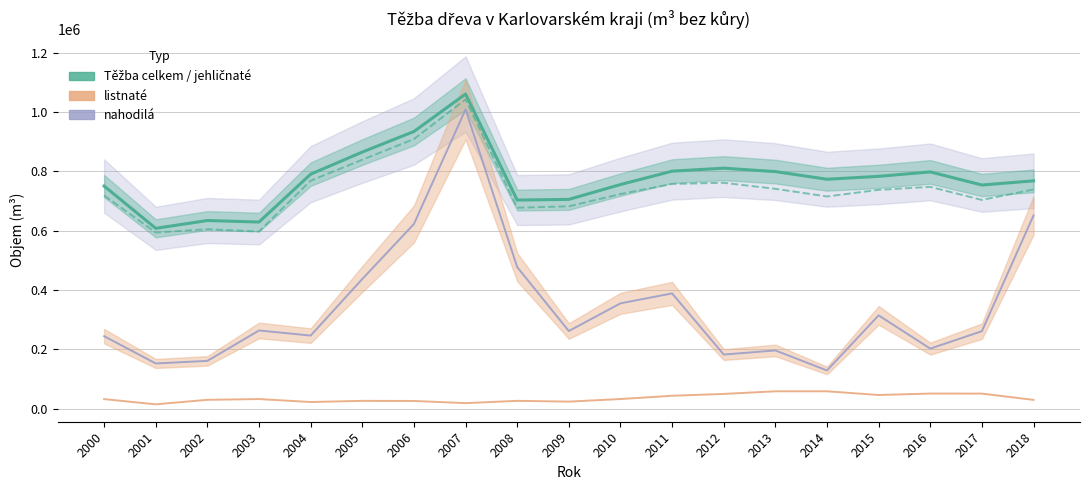

What is the minimum value shown in the chart?

14180